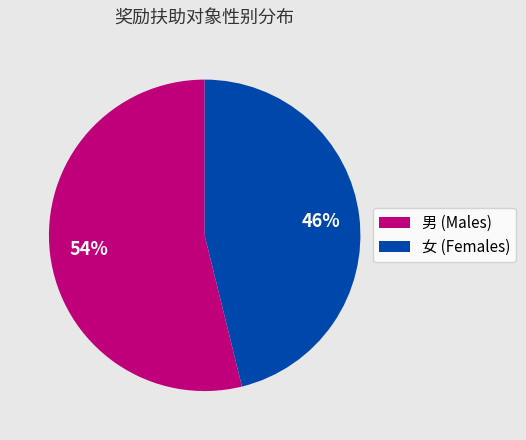

What is the ratio of the value at 女 to the value at 男?

0.9